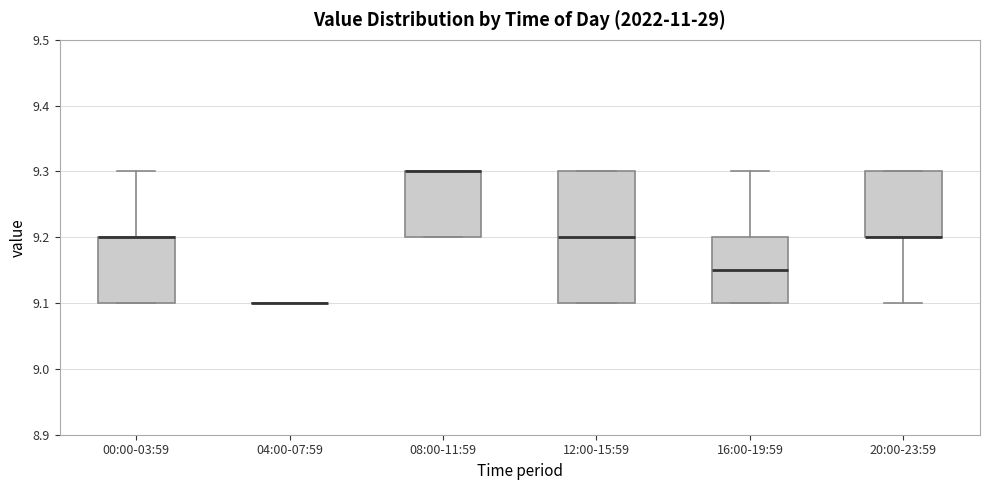

Reading left to right, transcribe this box plot: for each box, give where its median line is, the range the box spans, and where its two whiskers end, as read against the y-axis. The values are not printed on the chart, so give them approximately, as read against the axis.

00:00-03:59: median 9.20 (drawn on the box's upper edge), box 9.10 to 9.20, whiskers 9.10 to 9.30
04:00-07:59: box collapsed to a line at 9.10, whiskers 9.10 to 9.10
08:00-11:59: median 9.30 (drawn on the box's upper edge), box 9.20 to 9.30, whiskers 9.20 to 9.30
12:00-15:59: median 9.20, box 9.10 to 9.30, whiskers 9.10 to 9.30
16:00-19:59: median 9.15, box 9.10 to 9.20, whiskers 9.10 to 9.30
20:00-23:59: median 9.20 (drawn on the box's lower edge), box 9.20 to 9.30, whiskers 9.10 to 9.30